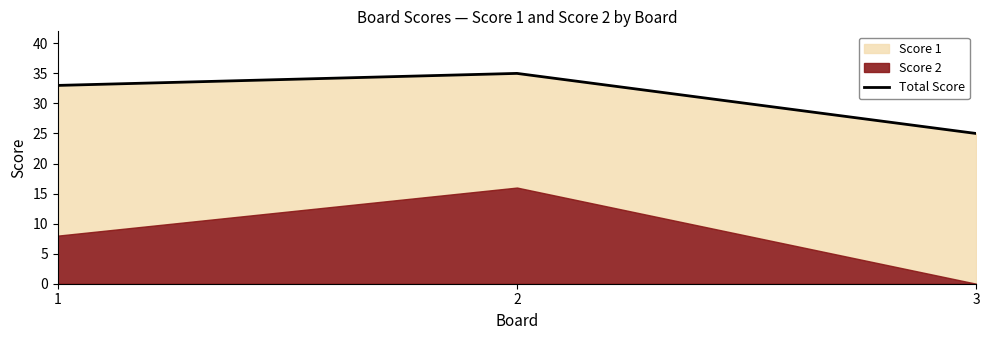

Which label corresponds to the largest value in the chart?

2